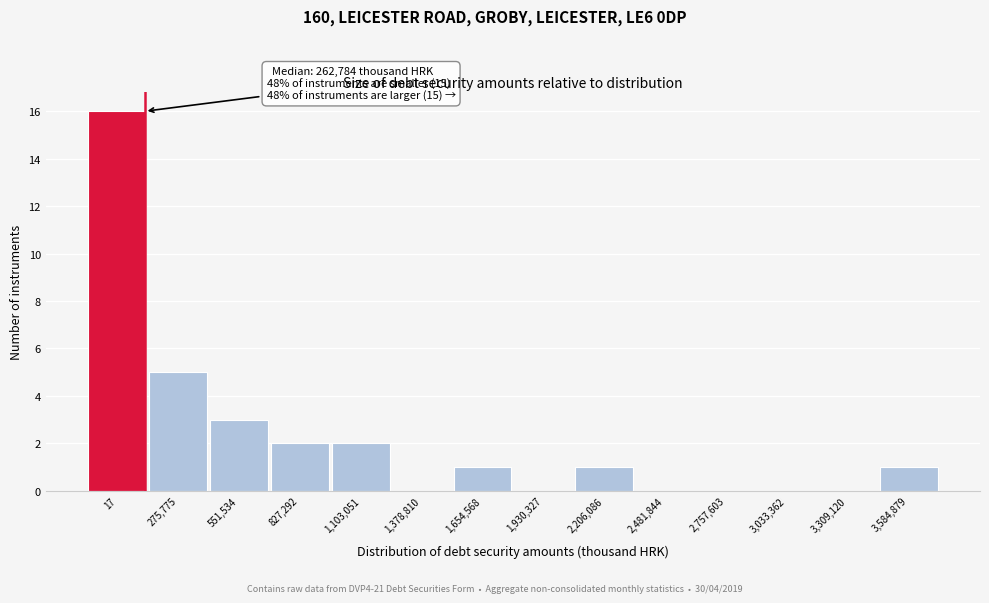

Reading right to left, transcribe all the data shown in this chart.

3,584,879=1	3,309,120=0	3,033,362=0	2,757,603=0	2,481,844=0	2,206,086=1	1,930,327=0	1,654,568=1	1,378,810=0	1,103,051=2	827,292=2	551,534=3	275,775=5	17=16